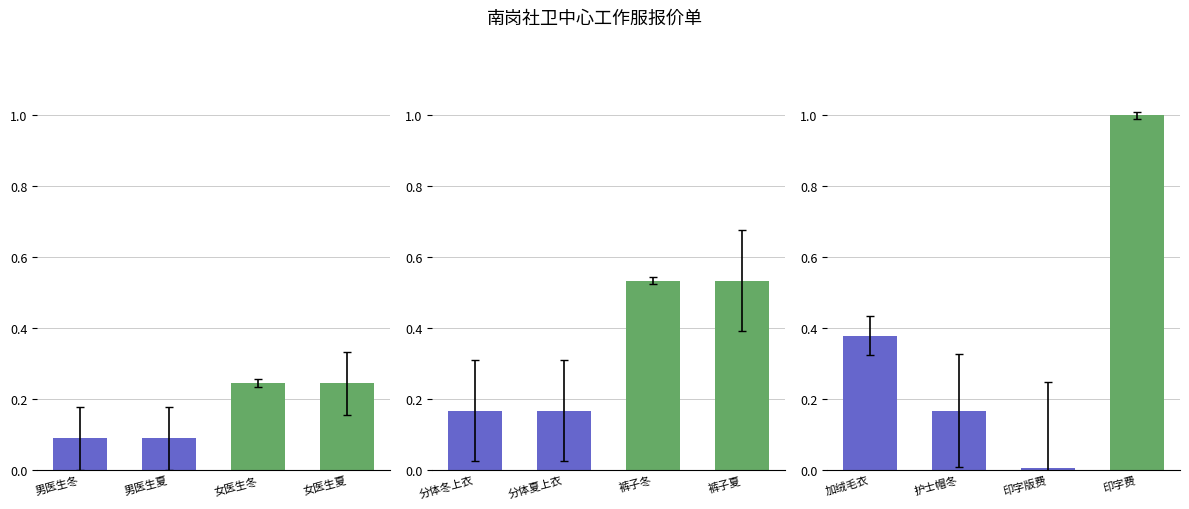

Between 加绒毛衣 and 护士帽冬, which is larger?

加绒毛衣